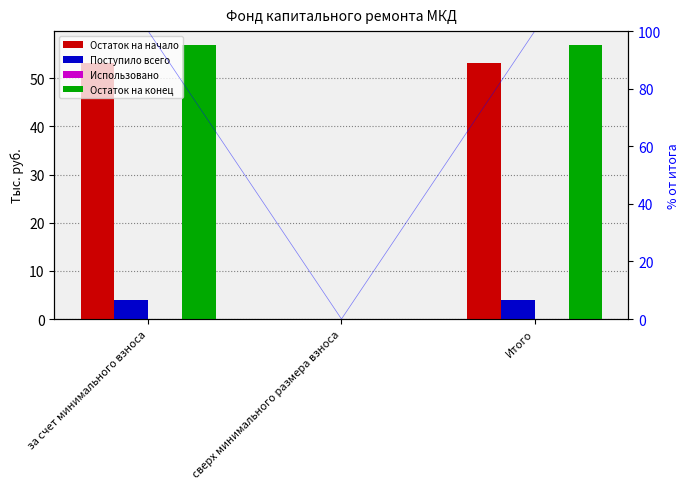

At which category does the chart reach its peak across all series?

за счет минимального взноса